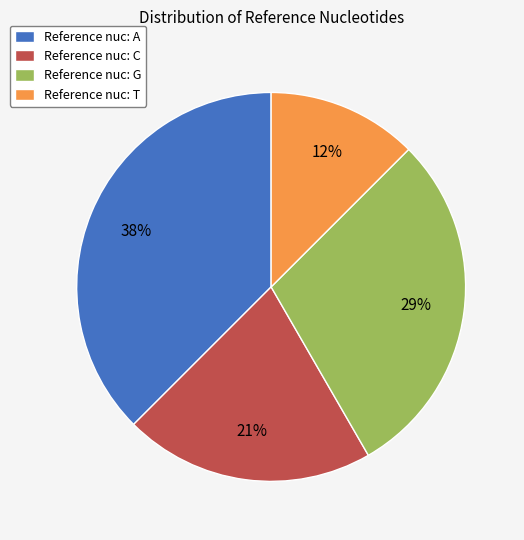

Between Reference nuc: T and Reference nuc: G, which is larger?

Reference nuc: G